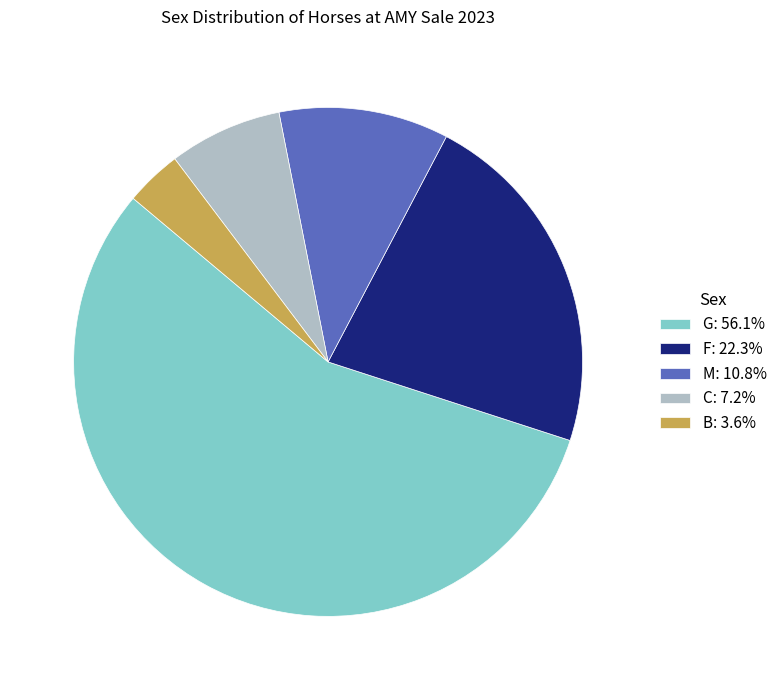

Does any single category account for the majority?

Yes